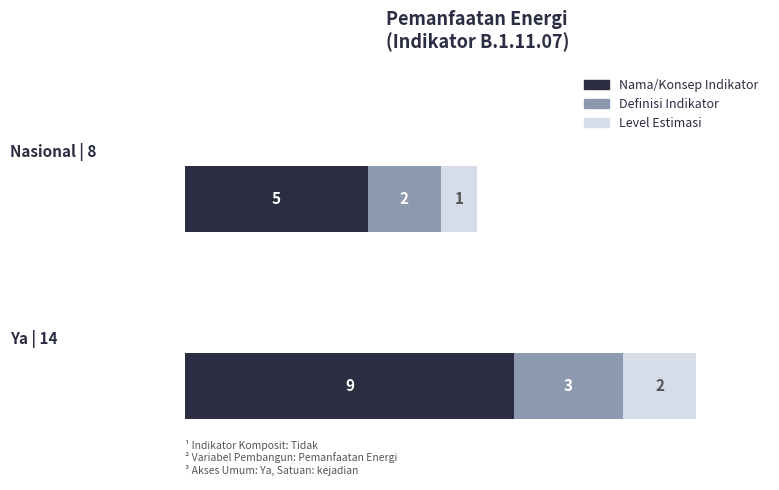

What is the lowest value of the Nama/Konsep Indikator series?

5